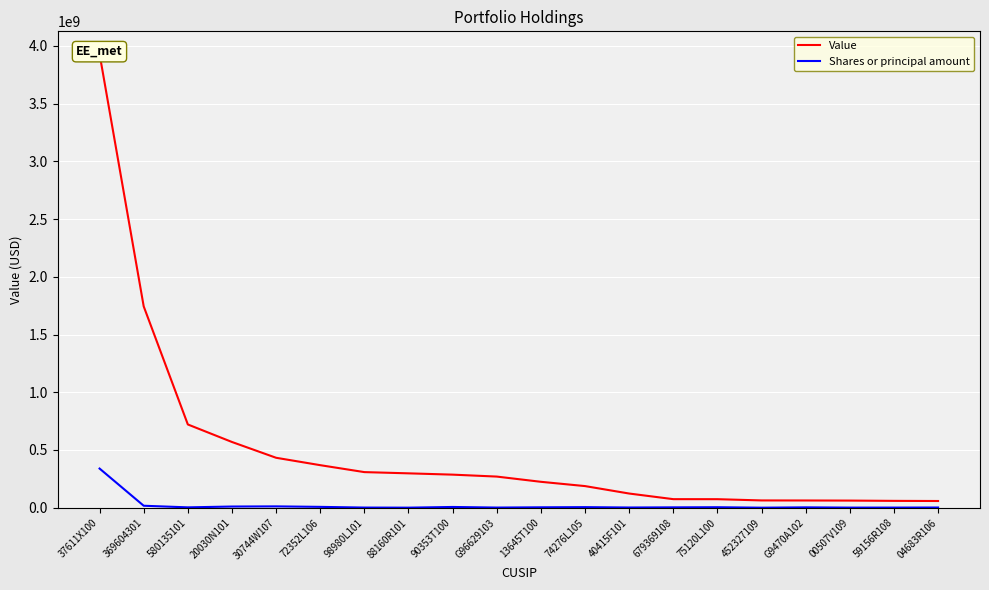

True or false: Value and Shares or principal amount intersect in this chart.

False